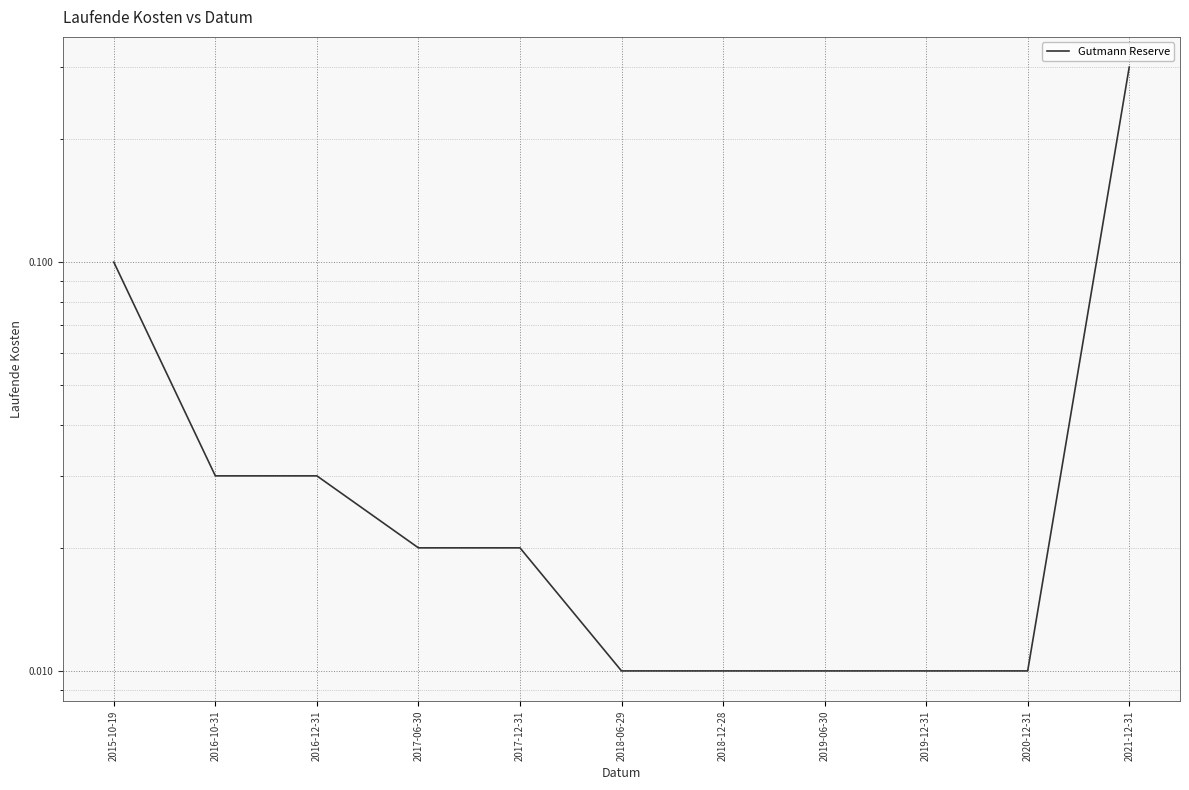

Rank the categories by value from lowest to highest.

2018-06-29, 2018-12-28, 2019-06-30, 2019-12-31, 2020-12-31, 2017-06-30, 2017-12-31, 2016-10-31, 2016-12-31, 2015-10-19, 2021-12-31